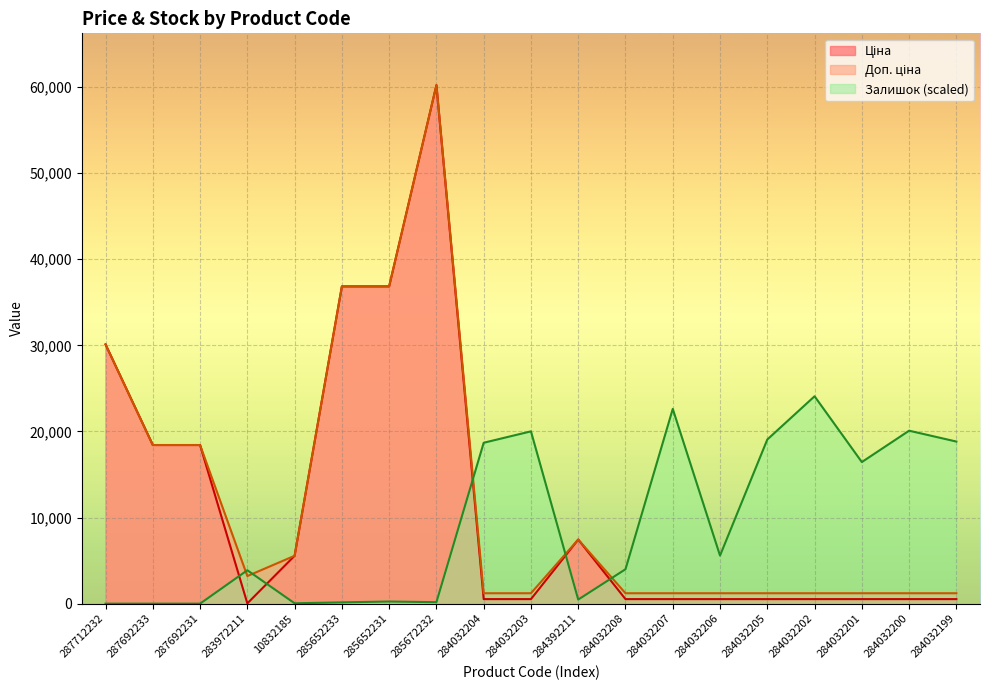

What is the average value of the Доп. ціна series?

12060.5